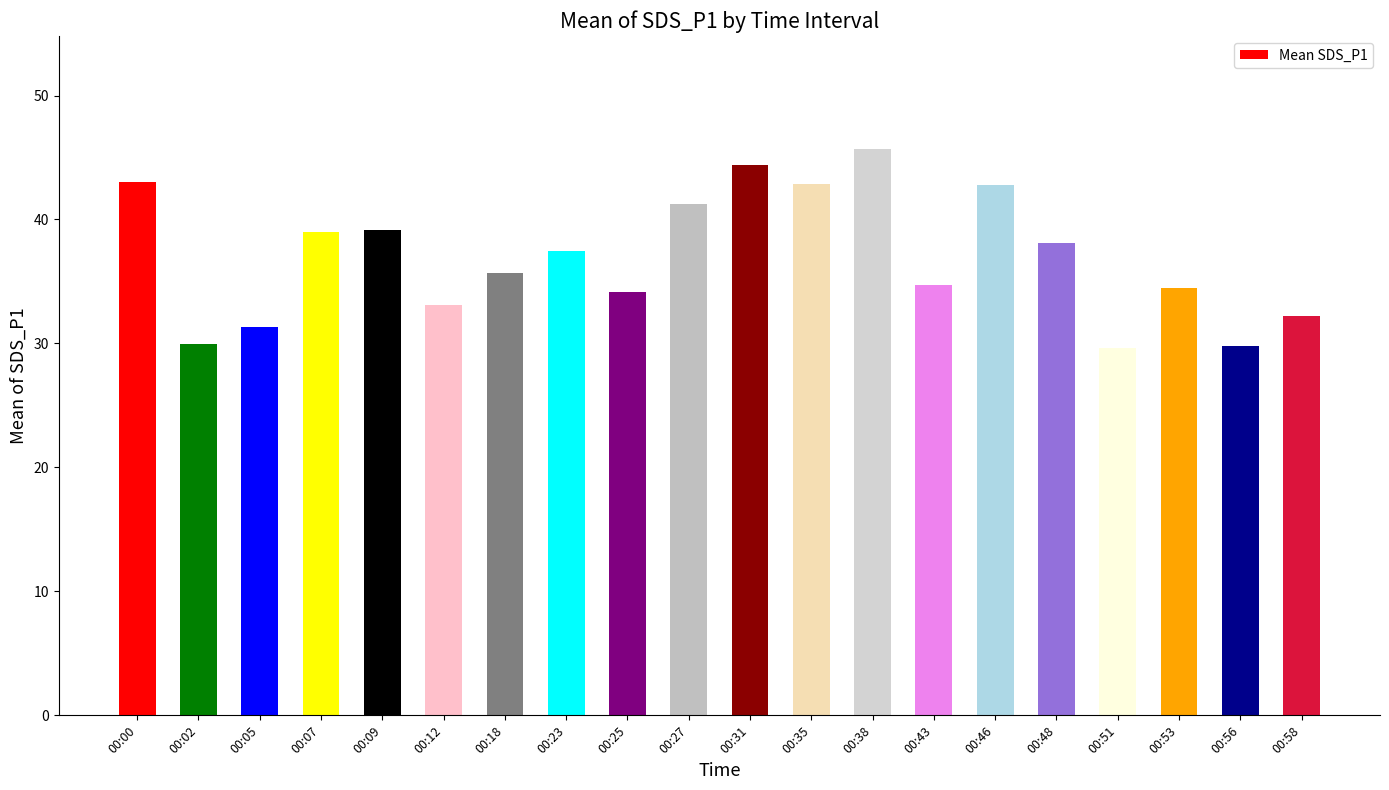

How many categories are shown in the chart?

20